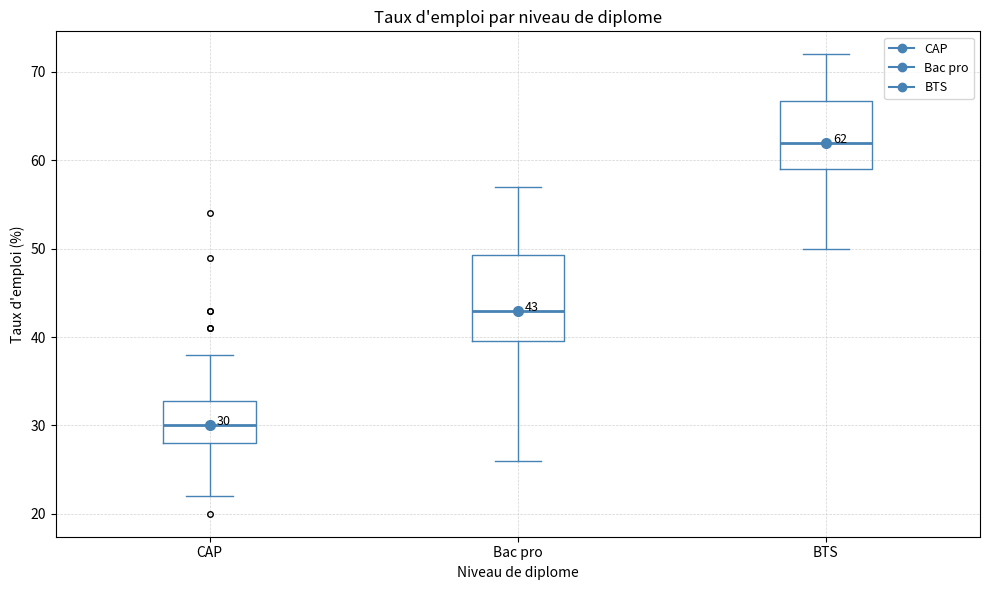

Which box's median line is the lowest?

CAP